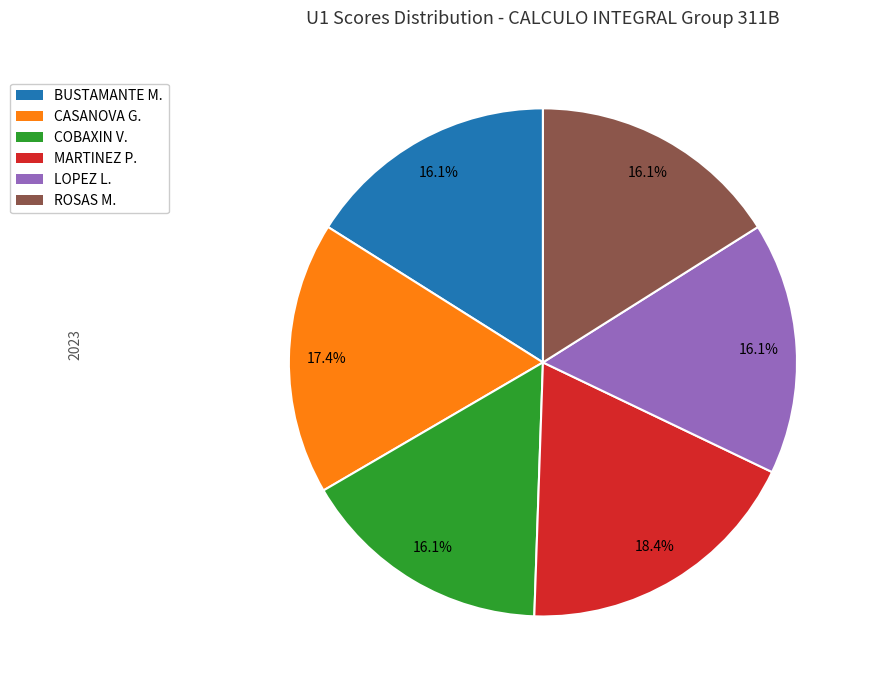

Is there a majority slice in this chart?

No